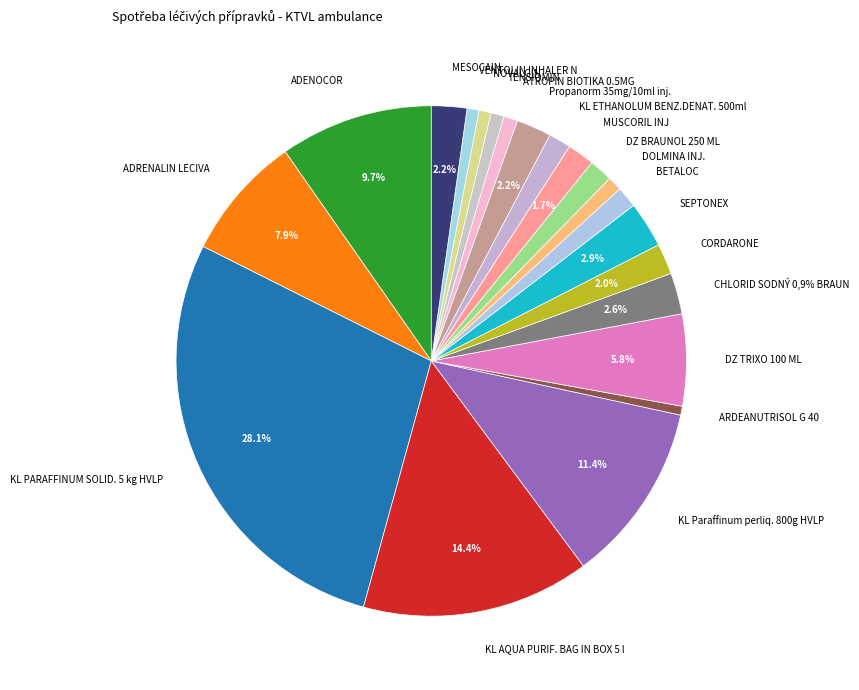

Which category has the smallest portion of the pie?

ARDEANUTRISOL G 40